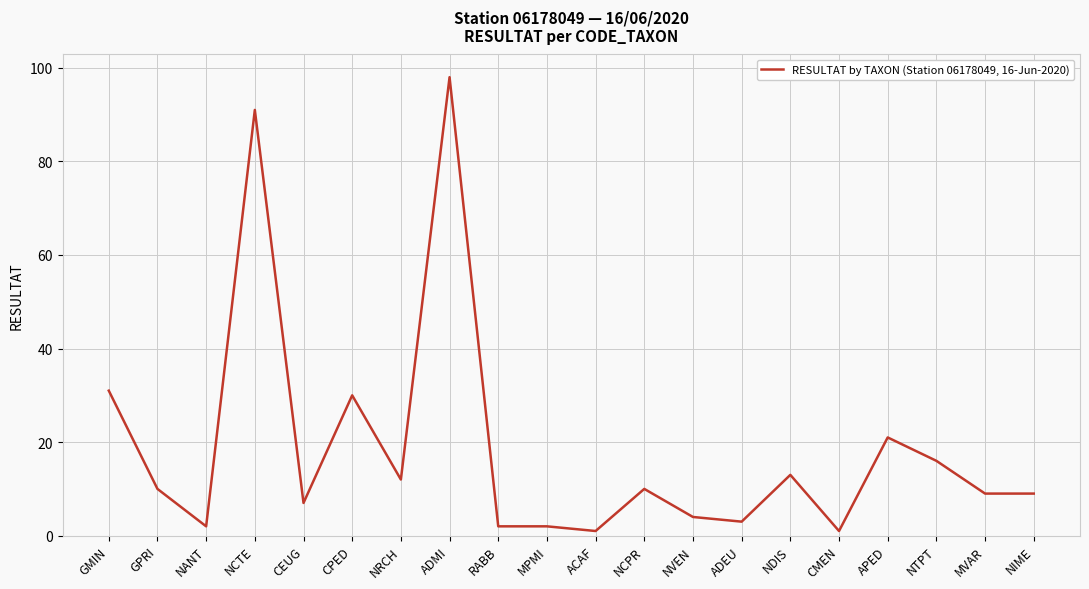

How many categories are shown in the chart?

20